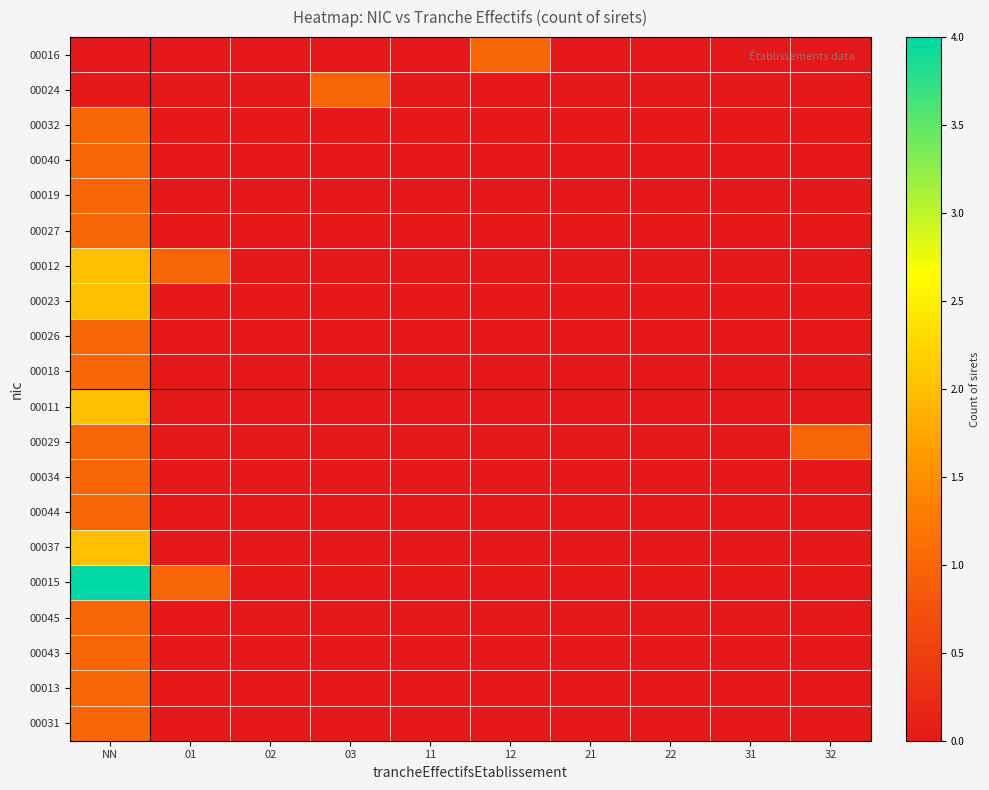

Reading left to right, transcribe all the data shown in this chart.

00016: NN=0	01=0	02=0	03=0	11=0	12=1	21=0	22=0	31=0	32=0
00024: NN=0	01=0	02=0	03=1	11=0	12=0	21=0	22=0	31=0	32=0
00032: NN=1	01=0	02=0	03=0	11=0	12=0	21=0	22=0	31=0	32=0
00040: NN=1	01=0	02=0	03=0	11=0	12=0	21=0	22=0	31=0	32=0
00019: NN=1	01=0	02=0	03=0	11=0	12=0	21=0	22=0	31=0	32=0
00027: NN=1	01=0	02=0	03=0	11=0	12=0	21=0	22=0	31=0	32=0
00012: NN=2	01=1	02=0	03=0	11=0	12=0	21=0	22=0	31=0	32=0
00023: NN=2	01=0	02=0	03=0	11=0	12=0	21=0	22=0	31=0	32=0
00026: NN=1	01=0	02=0	03=0	11=0	12=0	21=0	22=0	31=0	32=0
00018: NN=1	01=0	02=0	03=0	11=0	12=0	21=0	22=0	31=0	32=0
00011: NN=2	01=0	02=0	03=0	11=0	12=0	21=0	22=0	31=0	32=0
00029: NN=1	01=0	02=0	03=0	11=0	12=0	21=0	22=0	31=0	32=1
00034: NN=1	01=0	02=0	03=0	11=0	12=0	21=0	22=0	31=0	32=0
00044: NN=1	01=0	02=0	03=0	11=0	12=0	21=0	22=0	31=0	32=0
00037: NN=2	01=0	02=0	03=0	11=0	12=0	21=0	22=0	31=0	32=0
00015: NN=4	01=1	02=0	03=0	11=0	12=0	21=0	22=0	31=0	32=0
00045: NN=1	01=0	02=0	03=0	11=0	12=0	21=0	22=0	31=0	32=0
00043: NN=1	01=0	02=0	03=0	11=0	12=0	21=0	22=0	31=0	32=0
00013: NN=1	01=0	02=0	03=0	11=0	12=0	21=0	22=0	31=0	32=0
00031: NN=1	01=0	02=0	03=0	11=0	12=0	21=0	22=0	31=0	32=0